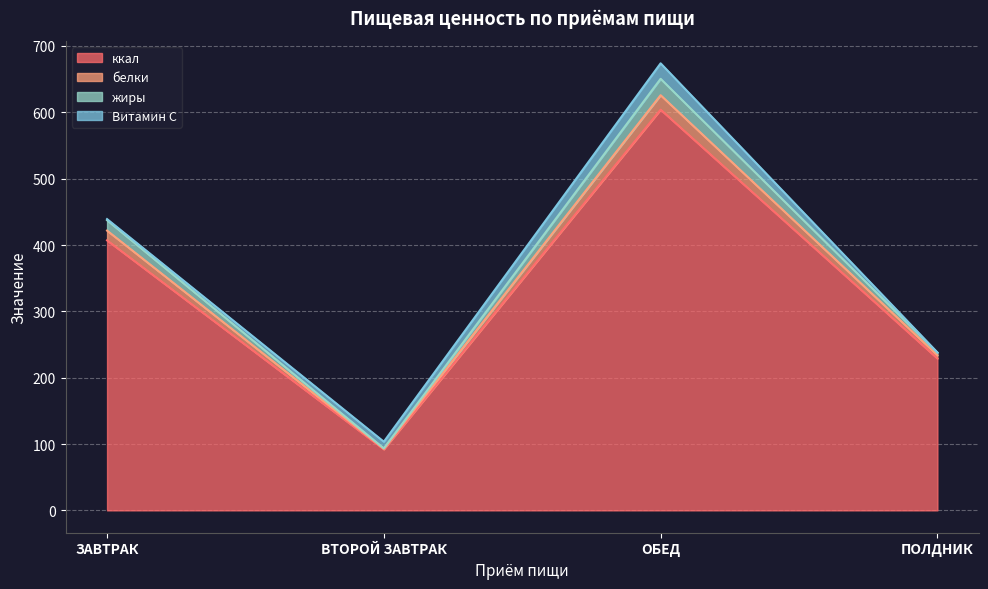

The value of ккал at ВТОРОЙ ЗАВТРАК is 92.0. True or false?

True